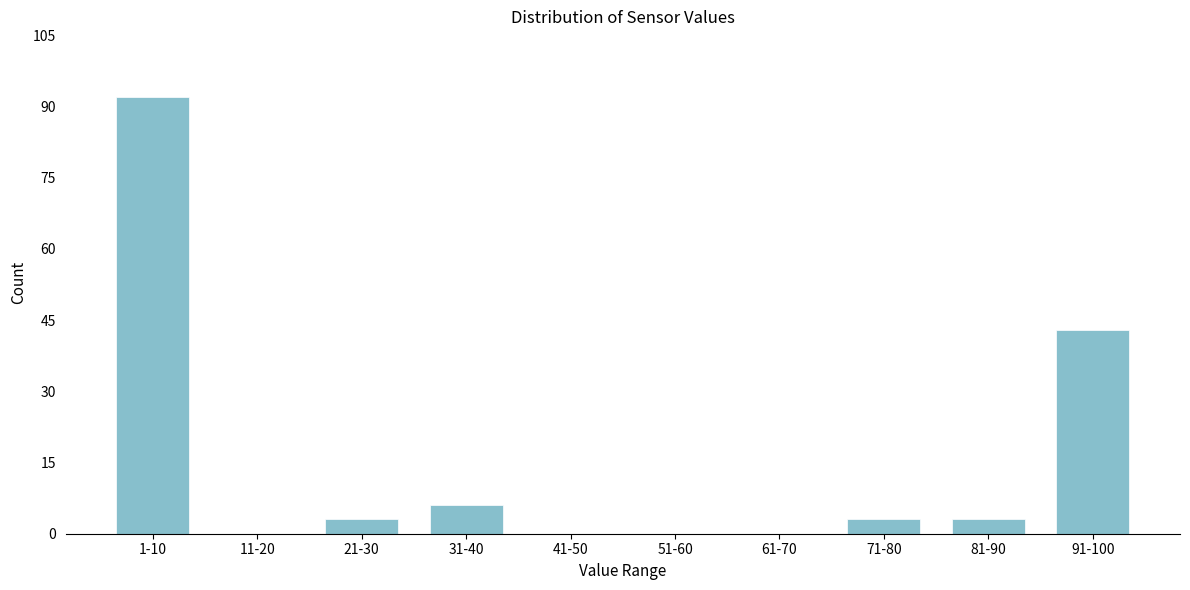

Reading left to right, what are all the values shown in this chart?

1-10=92	11-20=0	21-30=3	31-40=6	41-50=0	51-60=0	61-70=0	71-80=3	81-90=3	91-100=43